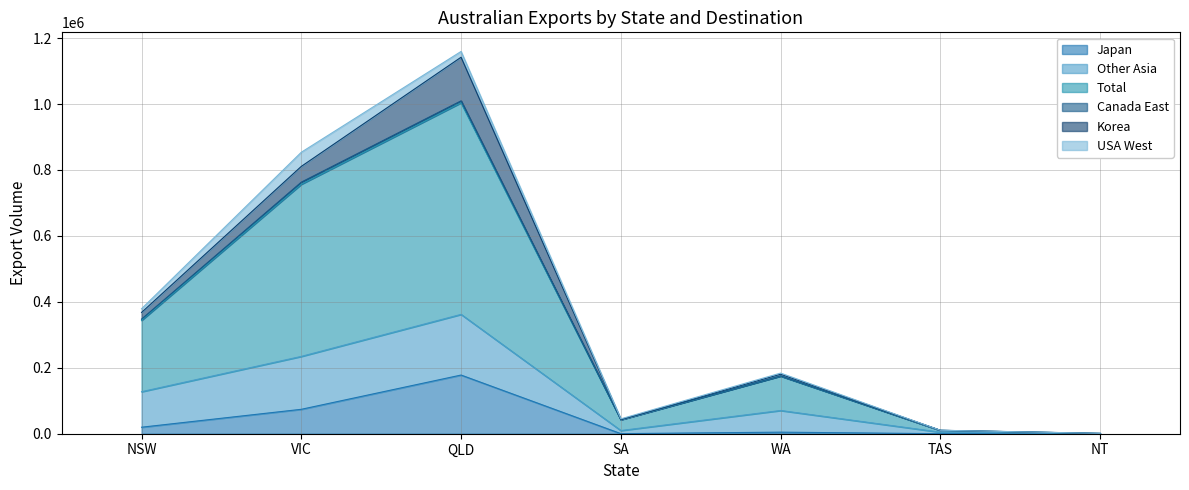

At which label does Japan reach its peak?

QLD